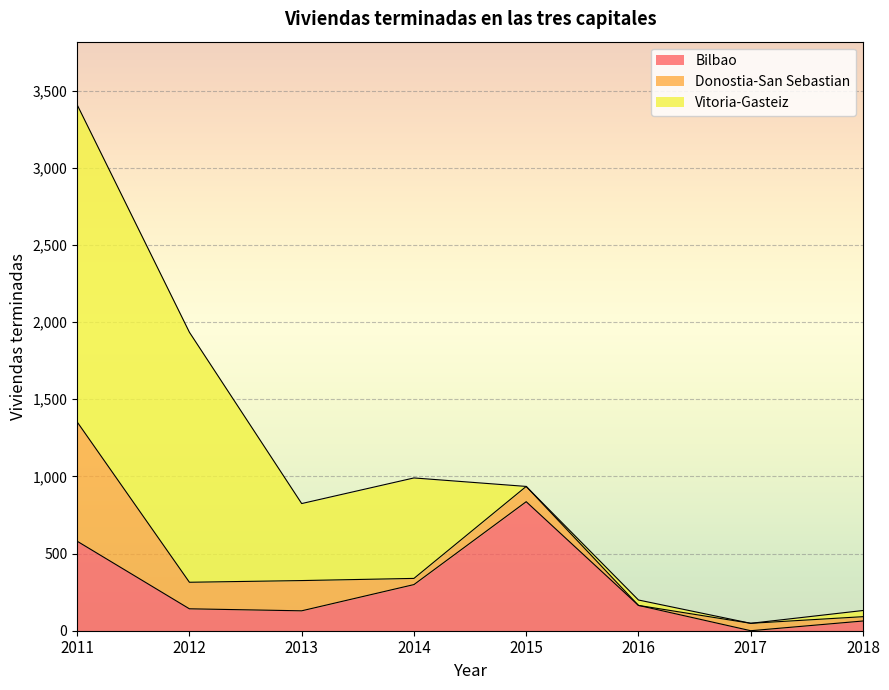

Is the value of Donostia-San Sebastian at 2017 greater than the value of Vitoria-Gasteiz at 2018?

Yes